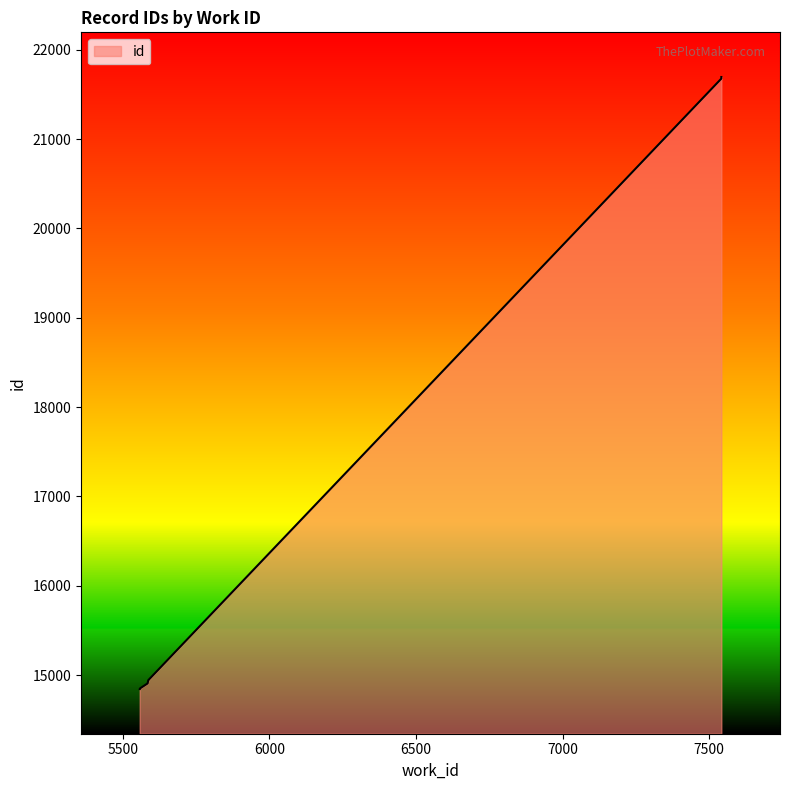

What is the value of the 5th point from the left?

14907